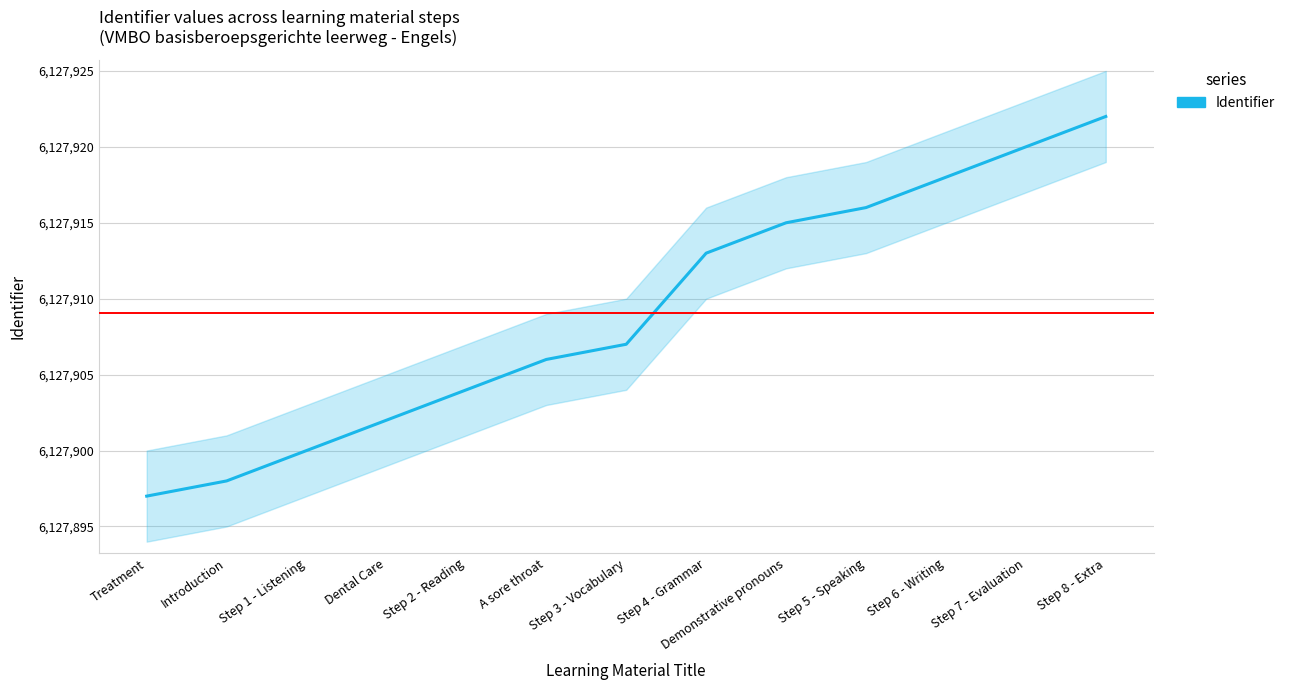

What is the smallest value displayed?

6127897